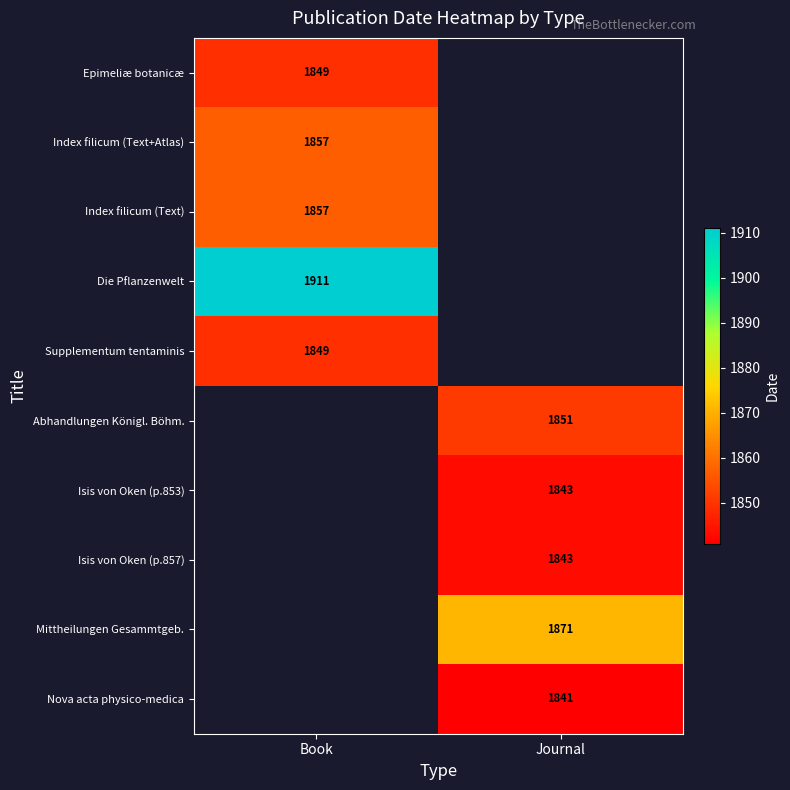

The value of Index filicum (Text+Atlas) at Book is 1857. True or false?

True